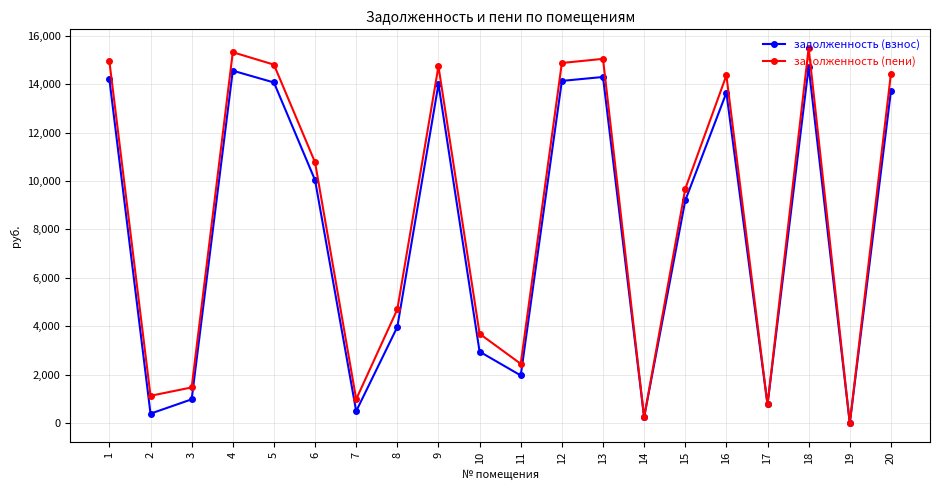

What is the sum of all задолженность (взнос) values?

158308.4